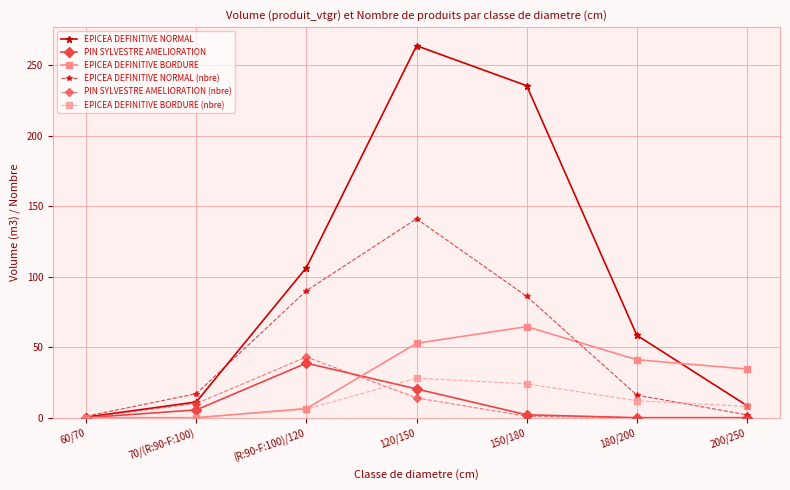

What is the difference between the highest and lowest values at 120/150?

249.6